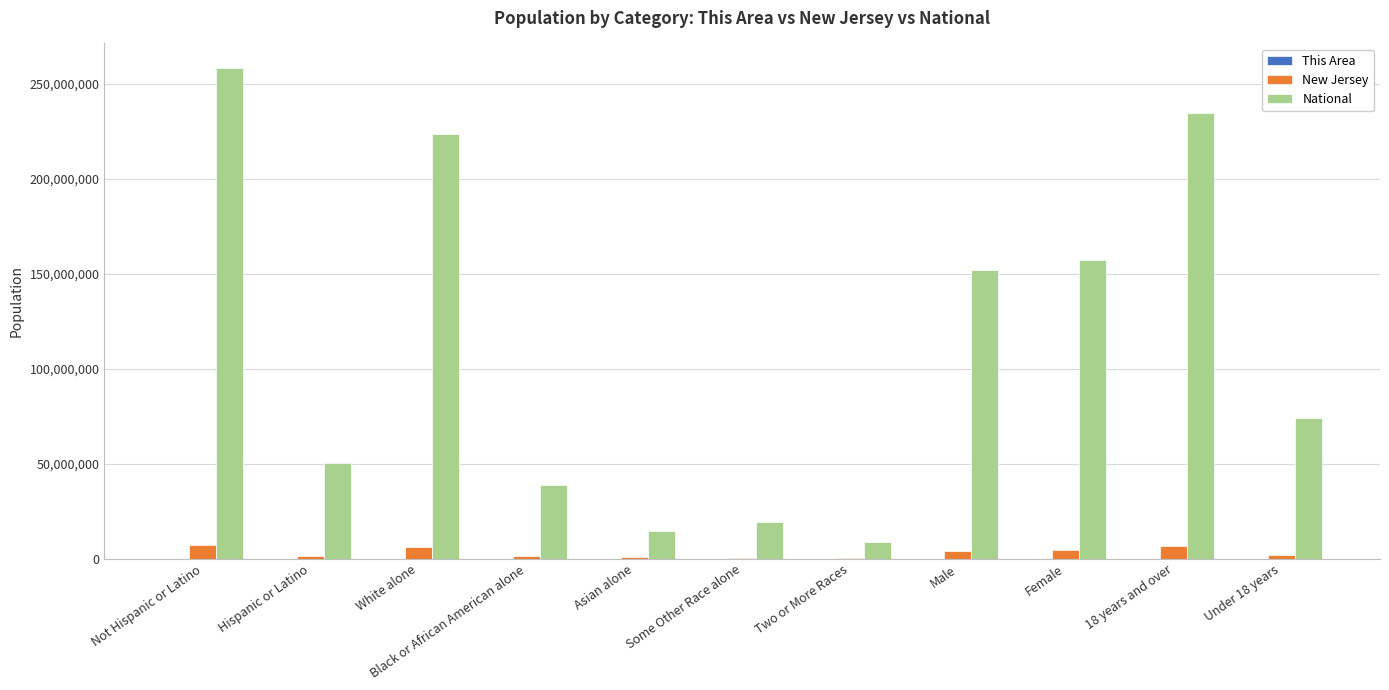

Which series has the widest spread of values?

National